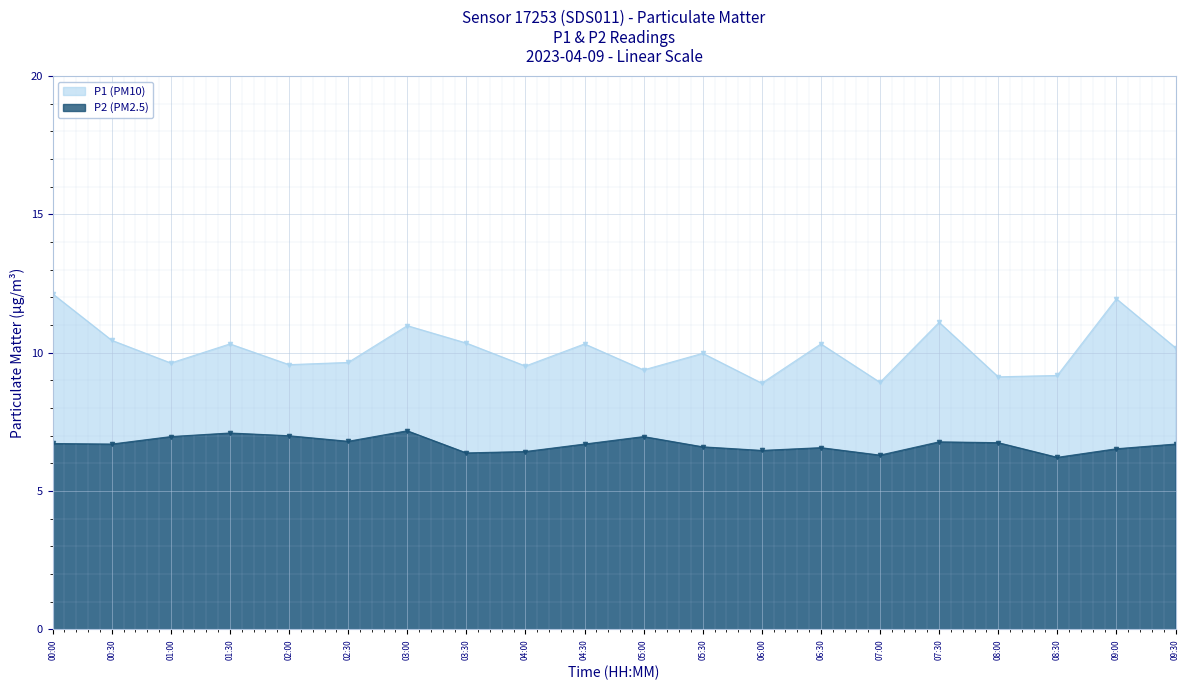

Rank the series by their average value, from lowest to highest.

P2 (PM2.5), P1 (PM10)